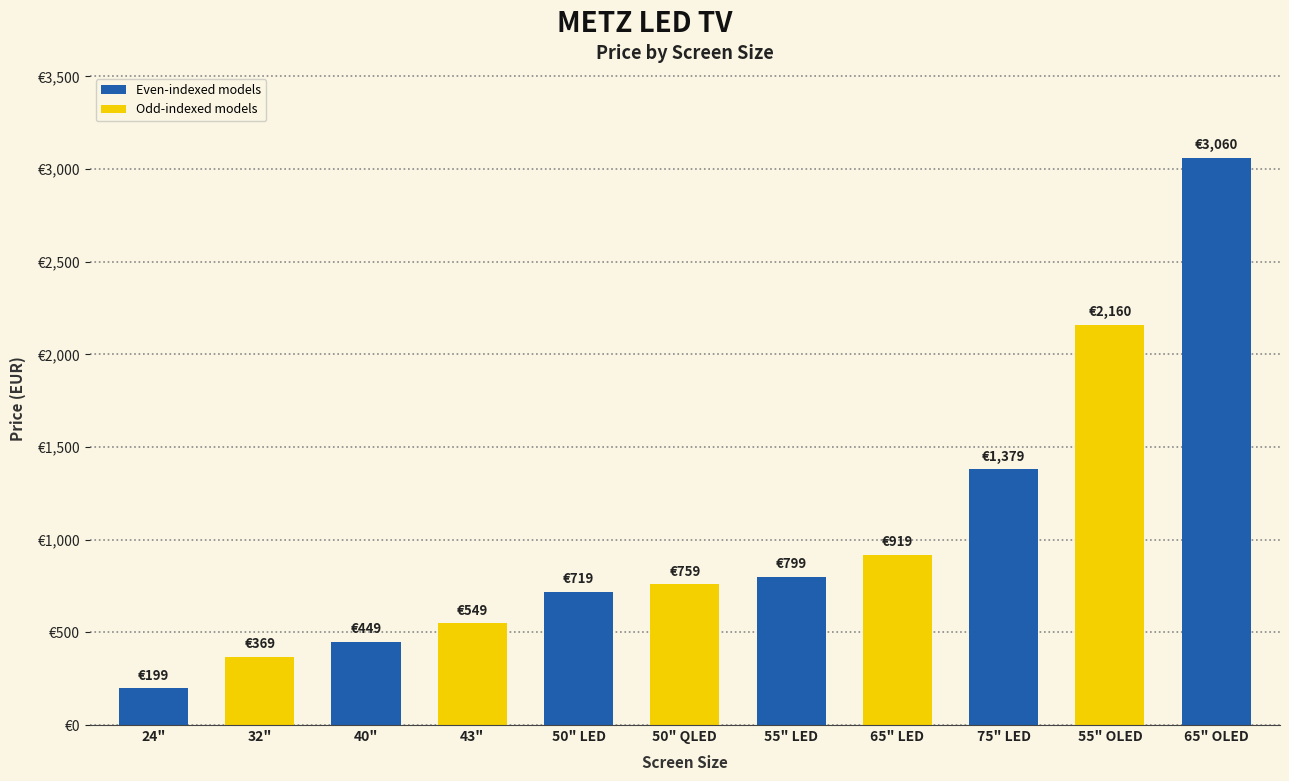

Does the chart contain any negative values?

No